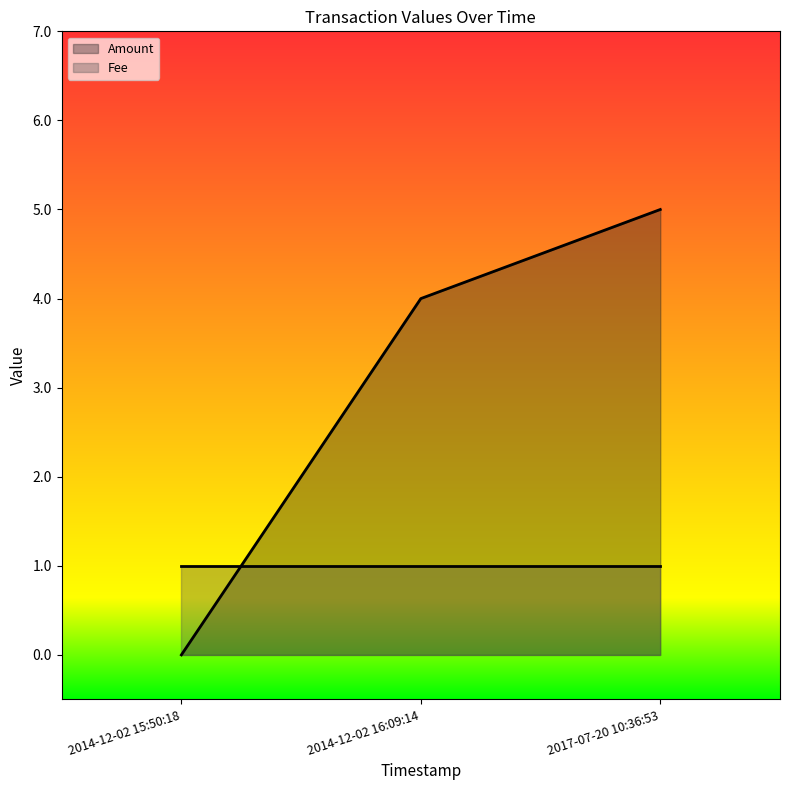

Reading left to right, extract all data points from this chart.

0	4	5